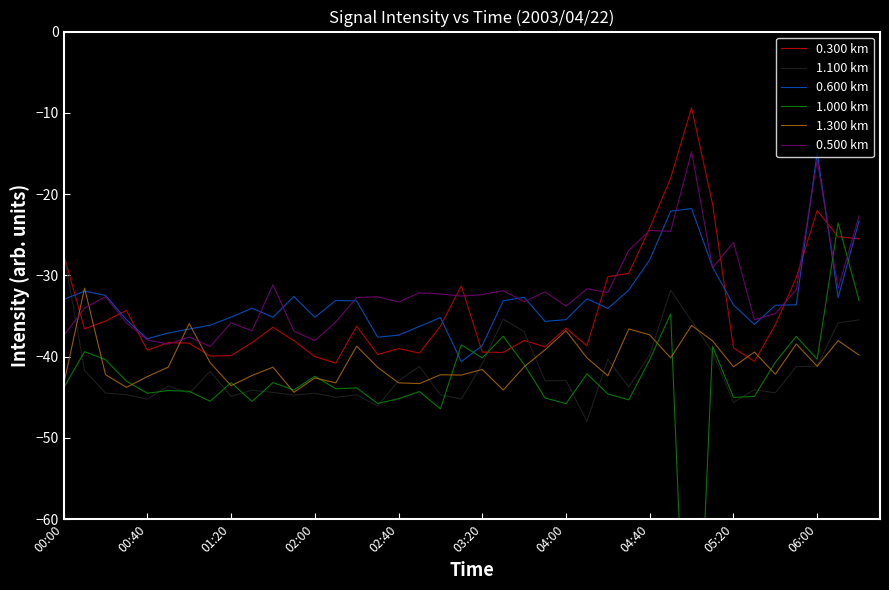

Reading right to left, list all the values displayed in this chart.

0.300 km: -25.5	-25.2	-22.0	-30.3	-36.1	-40.6	-38.9	-21.2	-9.4	-18.0	-24.2	-29.7	-30.2	-38.7	-36.5	-38.8	-38.0	-39.5	-39.4	-31.3	-36.2	-39.6	-39.0	-39.7	-36.2	-40.8	-40.0	-38.0	-36.4	-38.3	-39.9	-39.9	-38.3	-38.3	-39.2	-34.3	-35.6	-36.6	-27.4
1.100 km: -35.5	-35.8	-41.2	-41.2	-44.5	-44.1	-45.6	-39.4	-35.6	-31.8	-39.8	-43.7	-40.3	-48.0	-42.9	-43.0	-36.9	-35.4	-40.9	-45.2	-44.7	-41.2	-43.0	-46.1	-44.7	-45.0	-44.5	-44.7	-44.4	-44.1	-44.9	-41.8	-44.5	-43.6	-45.2	-44.7	-44.5	-41.7	-27.1
0.600 km: -23.3	-32.7	-14.9	-33.6	-33.7	-36.0	-33.6	-29.0	-21.8	-22.1	-28.1	-31.8	-34.1	-32.9	-35.4	-35.7	-32.7	-33.1	-38.6	-40.6	-35.2	-36.3	-37.4	-37.6	-33.1	-33.1	-35.2	-32.6	-35.1	-34.0	-35.1	-36.1	-36.6	-37.1	-37.8	-35.5	-32.5	-31.9	-33.0
1.000 km: -33.1	-23.5	-40.3	-37.5	-40.7	-44.9	-45.0	-38.8	-97.7	-34.7	-40.4	-45.3	-44.6	-42.1	-45.8	-45.1	-41.0	-37.5	-40.1	-38.5	-46.4	-44.3	-45.2	-45.8	-43.8	-44.0	-42.4	-44.1	-43.2	-45.5	-43.2	-45.5	-44.3	-44.2	-44.5	-43.0	-40.4	-39.4	-43.8
1.300 km: -39.8	-38.0	-41.2	-38.4	-42.2	-39.4	-41.3	-38.1	-36.2	-40.2	-37.3	-36.6	-42.4	-40.1	-36.8	-39.2	-41.2	-44.1	-41.6	-42.3	-42.2	-43.3	-43.2	-41.3	-38.7	-43.2	-42.6	-44.4	-41.3	-42.3	-43.6	-40.7	-35.9	-41.3	-42.5	-43.8	-42.2	-31.6	-43.4
0.500 km: -22.7	-31.6	-15.9	-31.7	-34.7	-35.5	-25.9	-29.1	-14.8	-24.6	-24.5	-26.9	-32.1	-31.7	-33.8	-32.0	-33.3	-31.9	-32.4	-32.5	-32.3	-32.1	-33.3	-32.6	-32.7	-35.7	-38.0	-36.8	-31.2	-36.8	-35.8	-38.8	-37.6	-38.5	-37.9	-35.8	-32.6	-34.0	-37.4